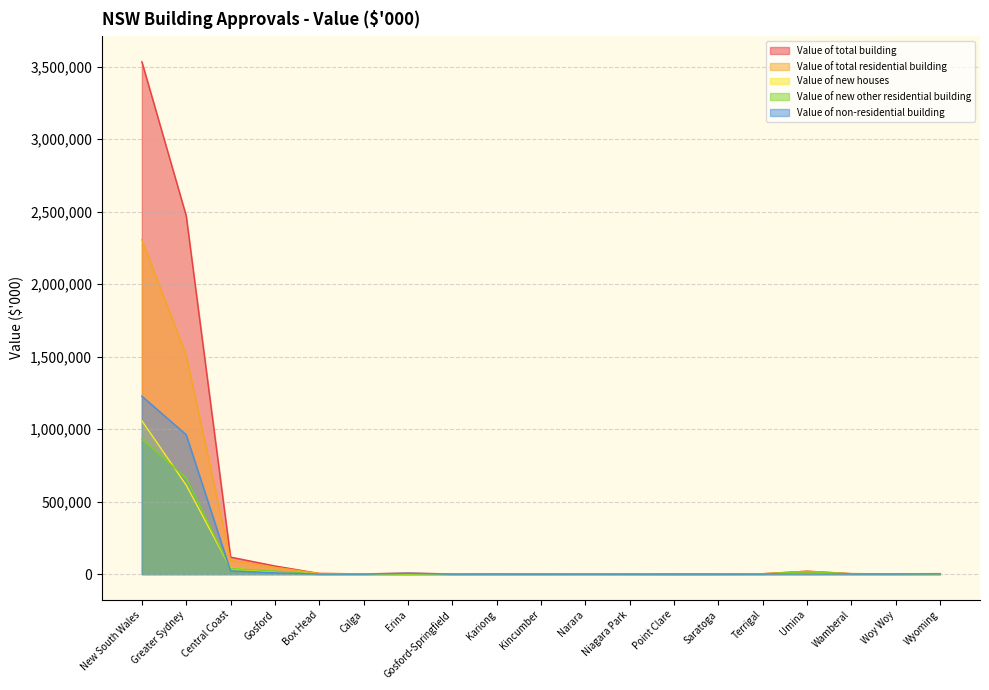

Which series changed the most between Gosford and Terrigal?

Value of total building